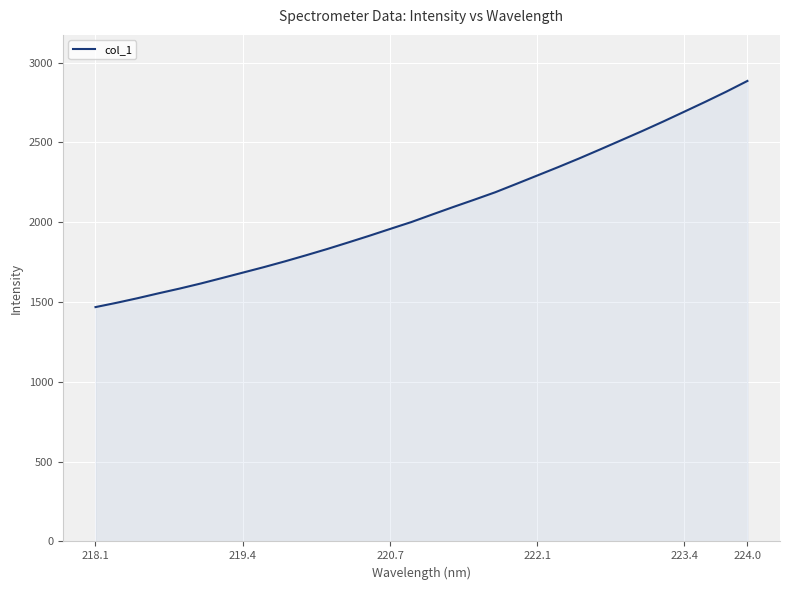

What is the difference between the maximum and minimum values?

1417.1